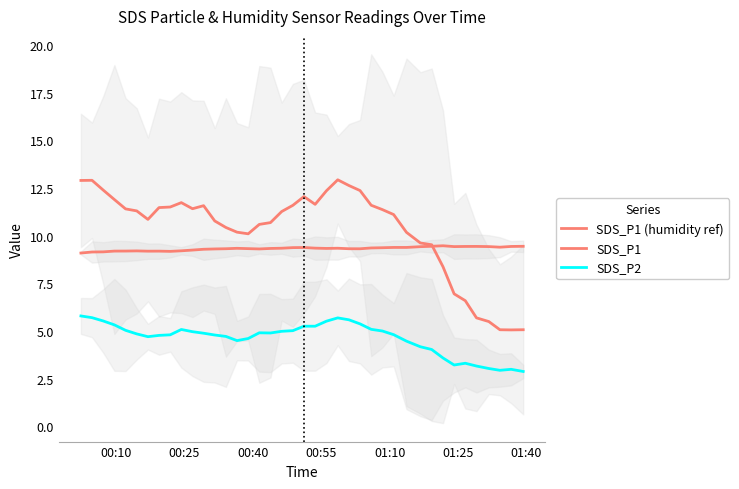

How many categories are shown in the chart?

40